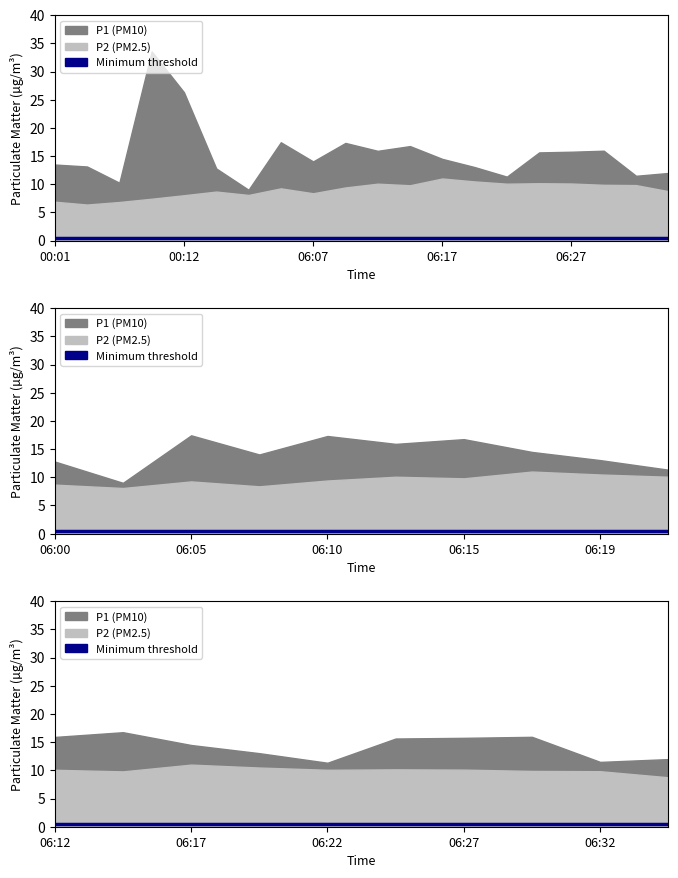

What is the lowest value of the P2 series?

6.4